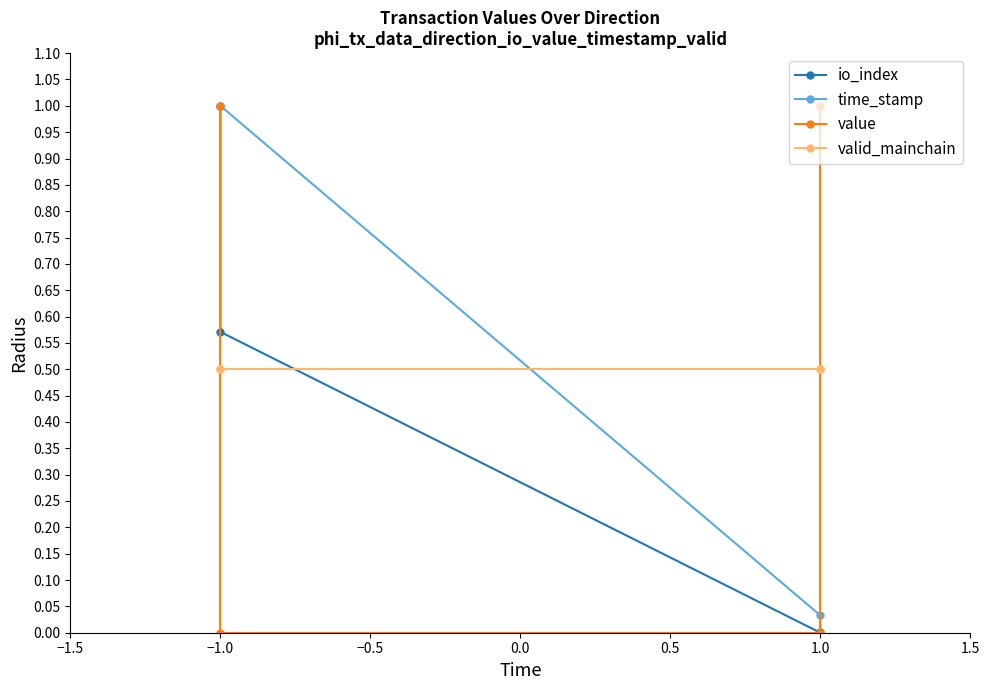

How many data points in time_stamp are above 0?

3